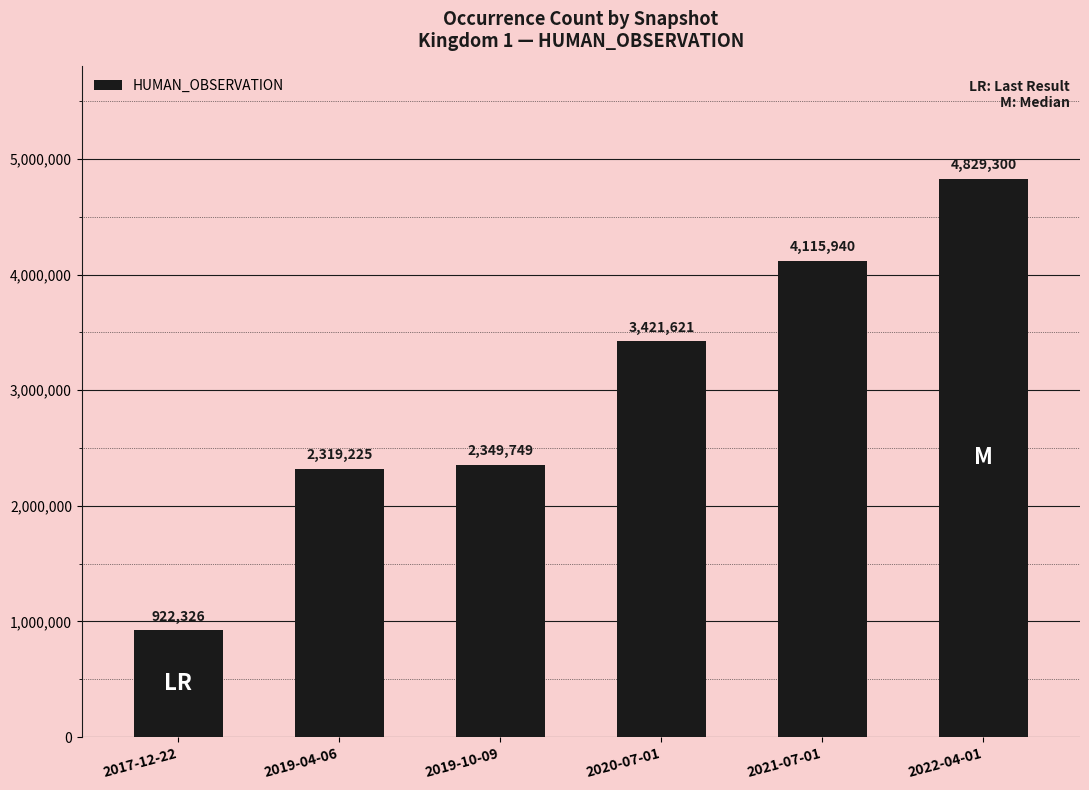

What is the difference between the maximum and minimum values?

3906974